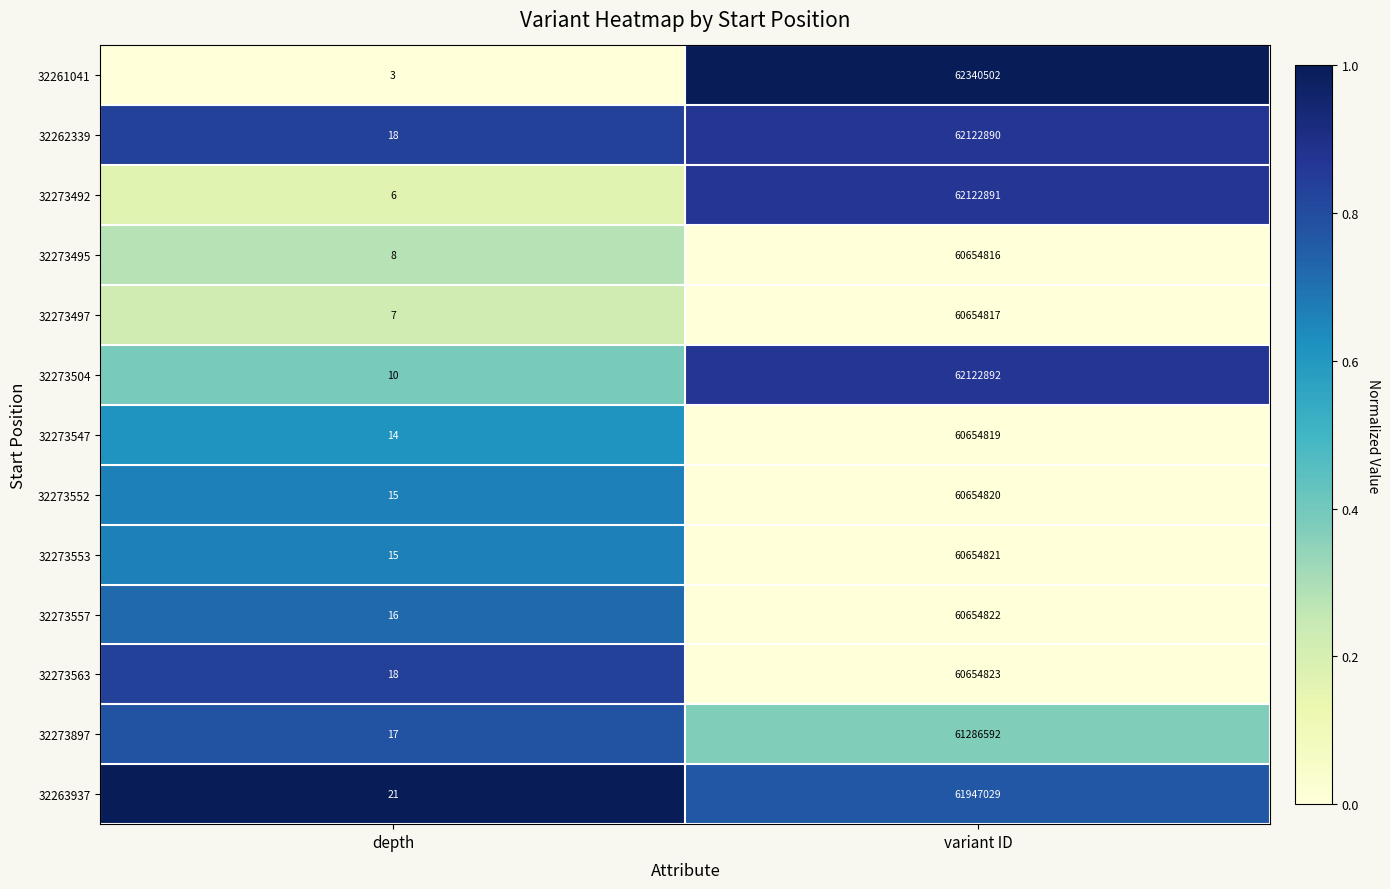

At which category is the sum across all series the highest?

variant ID